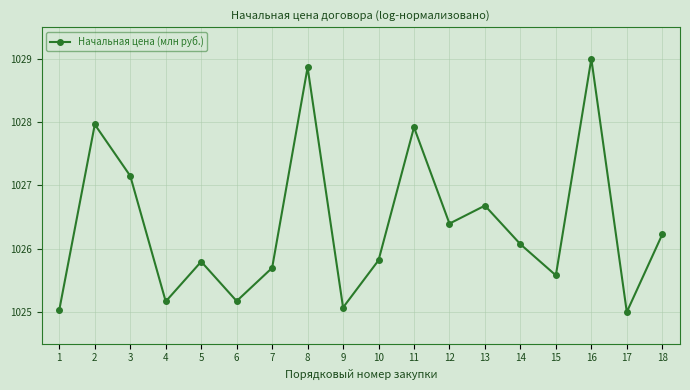

What is the greatest value displayed?

1029.0